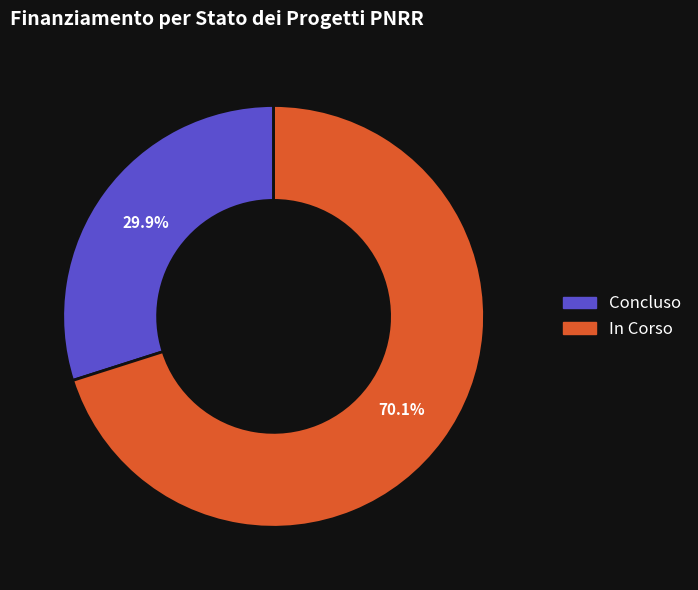

Does any single category account for the majority?

Yes